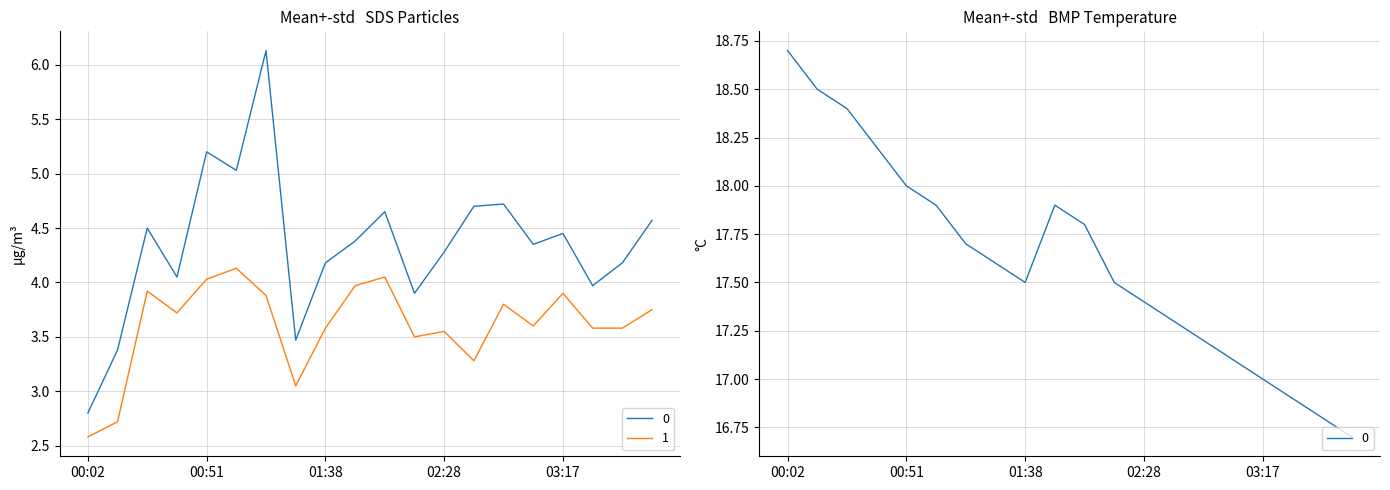

Which series changed the most between 01:28 and 03:17?

SDS_P1